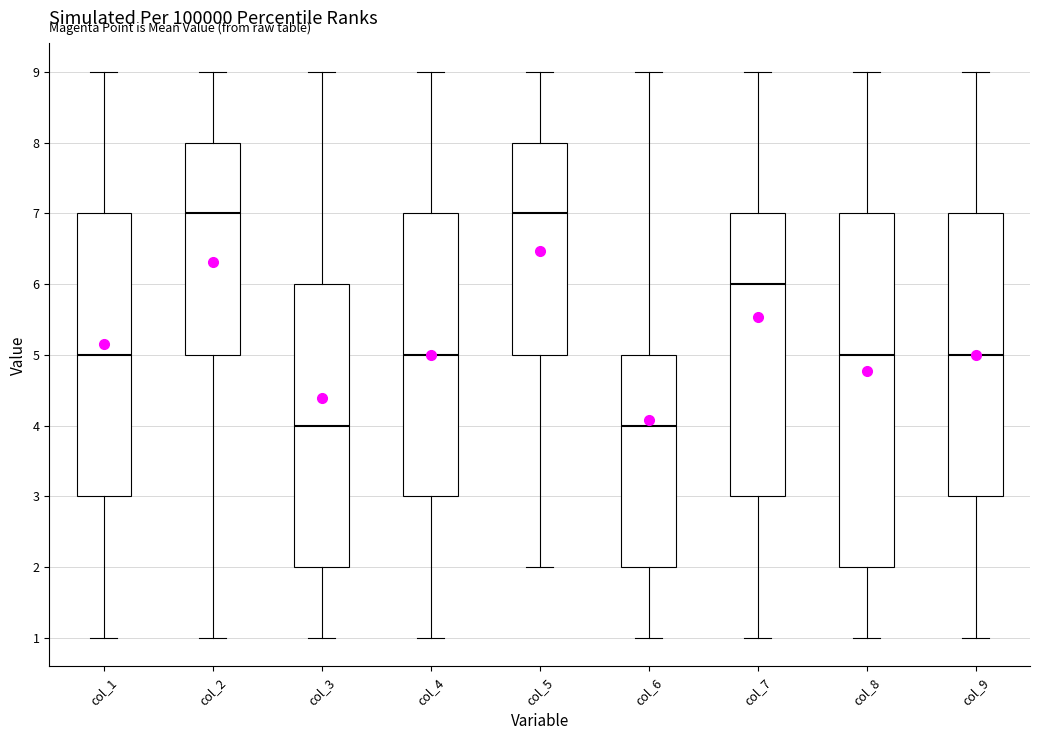

Reading left to right, transcribe this box plot: for each box, give where its median line is, the range the box spans, and where its two whiskers end, as read against the y-axis. The values are not printed on the chart, so give them approximately, as read against the axis.

col_1: median 5, box 3 to 7, whiskers 1 to 9
col_2: median 7, box 5 to 8, whiskers 1 to 9
col_3: median 4, box 2 to 6, whiskers 1 to 9
col_4: median 5, box 3 to 7, whiskers 1 to 9
col_5: median 7, box 5 to 8, whiskers 2 to 9
col_6: median 4, box 2 to 5, whiskers 1 to 9
col_7: median 6, box 3 to 7, whiskers 1 to 9
col_8: median 5, box 2 to 7, whiskers 1 to 9
col_9: median 5, box 3 to 7, whiskers 1 to 9